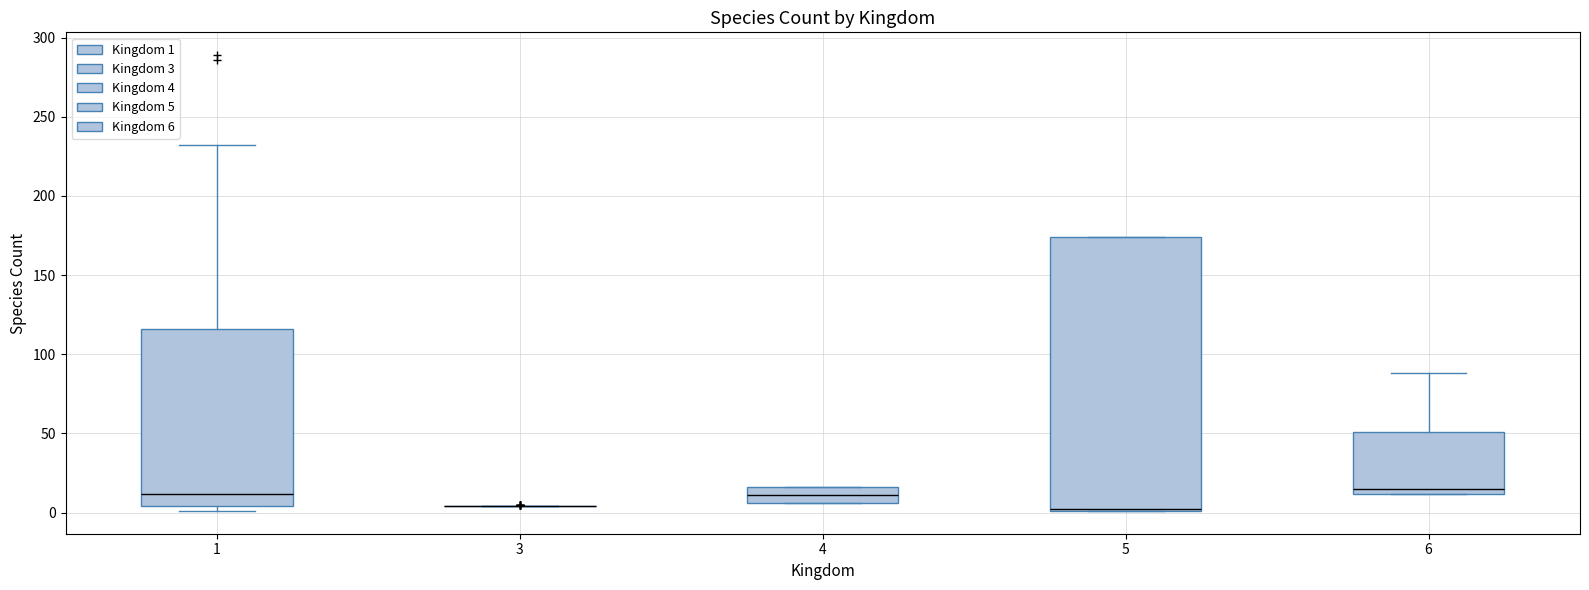

Reading left to right, transcribe this box plot: for each box, give where its median line is, the range the box spans, and where its two whiskers end, as read against the y-axis. The values are not printed on the chart, so give them approximately, as read against the axis.

1: median 10, box 5 to 115, whiskers 0 to 230
3: box collapsed to a line at 5, whiskers 5 to 5
4: median 10, box 5 to 15, whiskers 5 to 15
5: median 0 (drawn on the box's lower edge), box 0 to 175, whiskers 0 to 175
6: median 15, box 10 to 50, whiskers 10 to 90